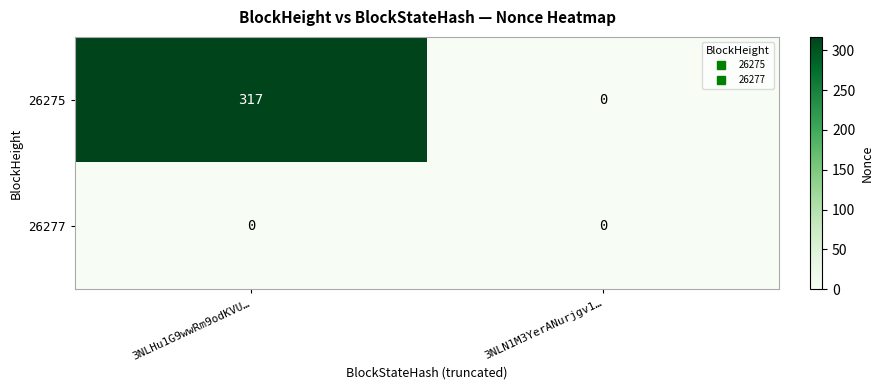

Reading right to left, what are all the values shown in this chart?

26275: 0	317
26277: 0	0